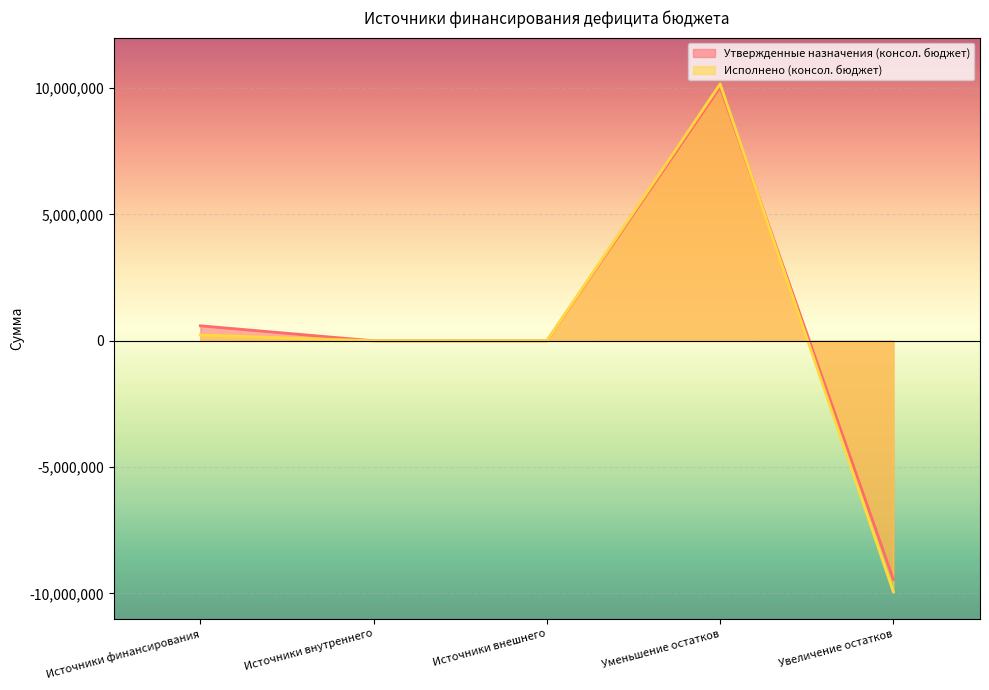

Reading left to right, what are all the values shown in this chart?

Утвержденные назначения (консол. бюджет): Источники финансирования=594900.0	Источники внутреннего=0.0	Источники внешнего=0.0	Уменьшение остатков=10041300.0	Увеличение остатков=-9446400.0
Исполнено (консол. бюджет): Источники финансирования=230734.0	Источники внутреннего=0.0	Источники внешнего=0.0	Уменьшение остатков=10165436.9	Увеличение остатков=-9934702.9